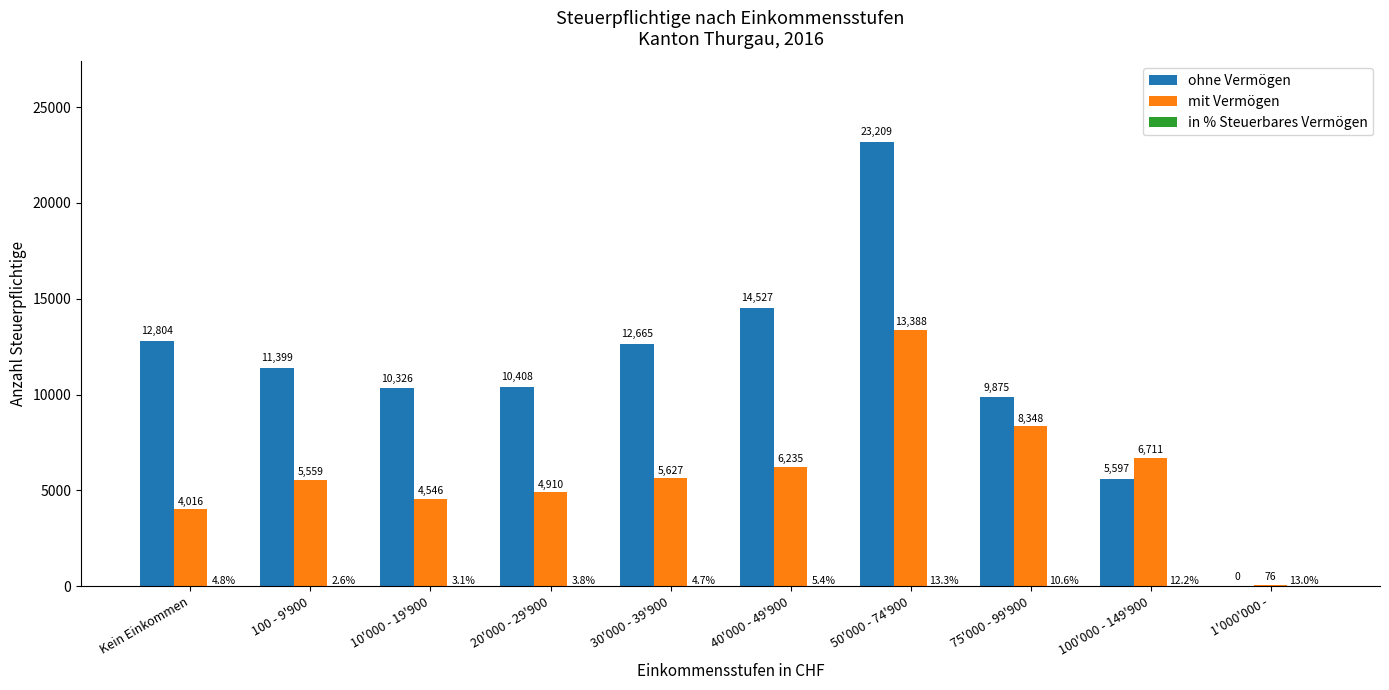

What is the approximate value of ohne Vermögen at 100'000 - 149'900?

5597.0